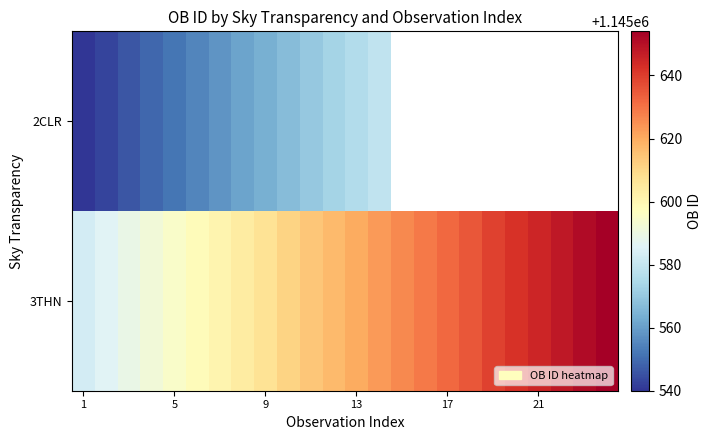

How many distinct data groups are displayed?

2